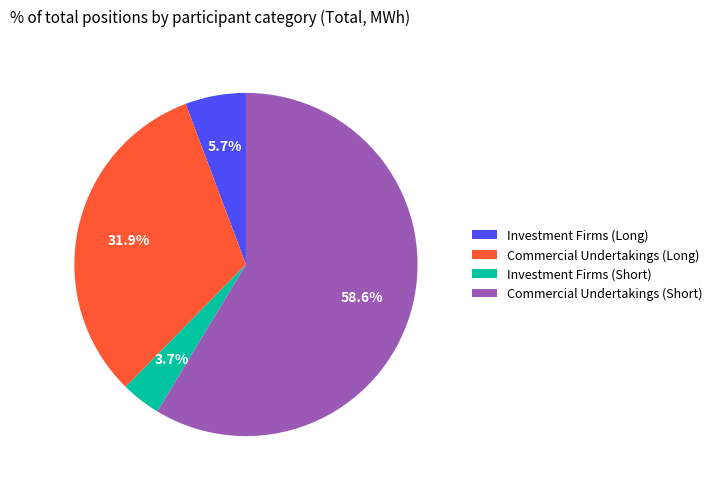

To the nearest percent, what is the difference between the largest and smallest slice percentages?

55%